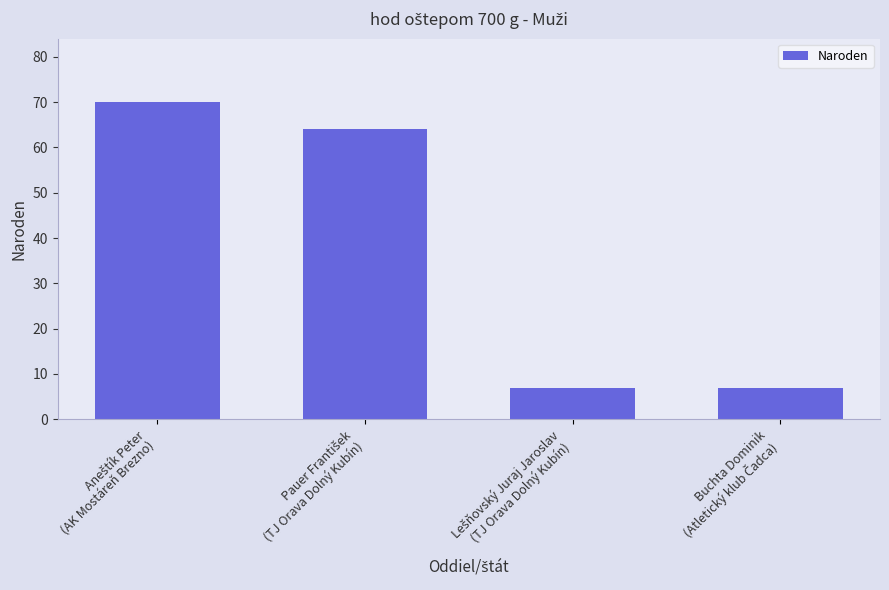

What is the maximum value shown in the chart?

70